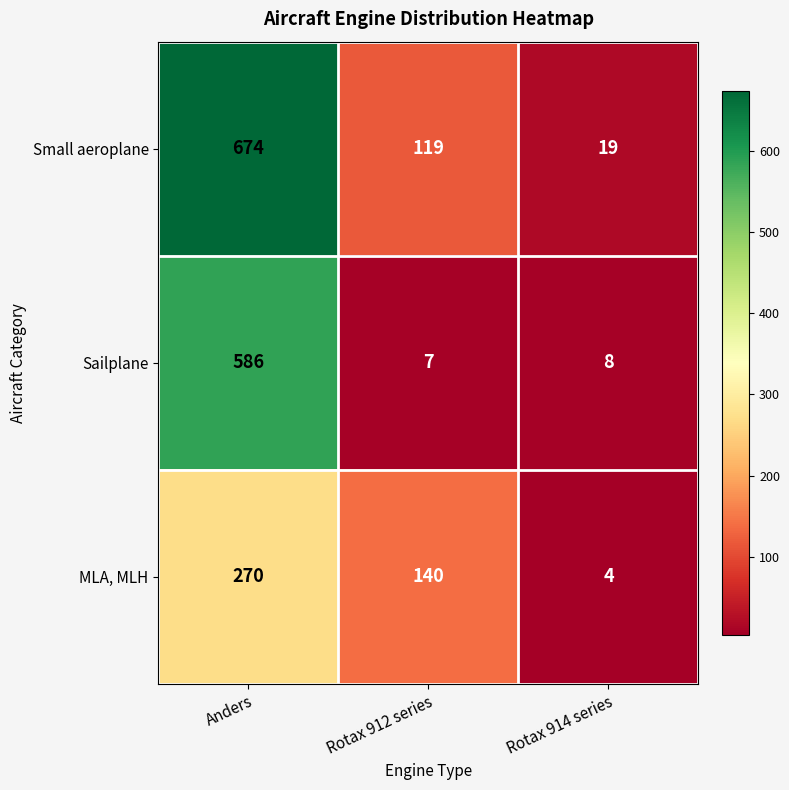

Where is Sailplane nearest to the value 296?

Rotax 914 series